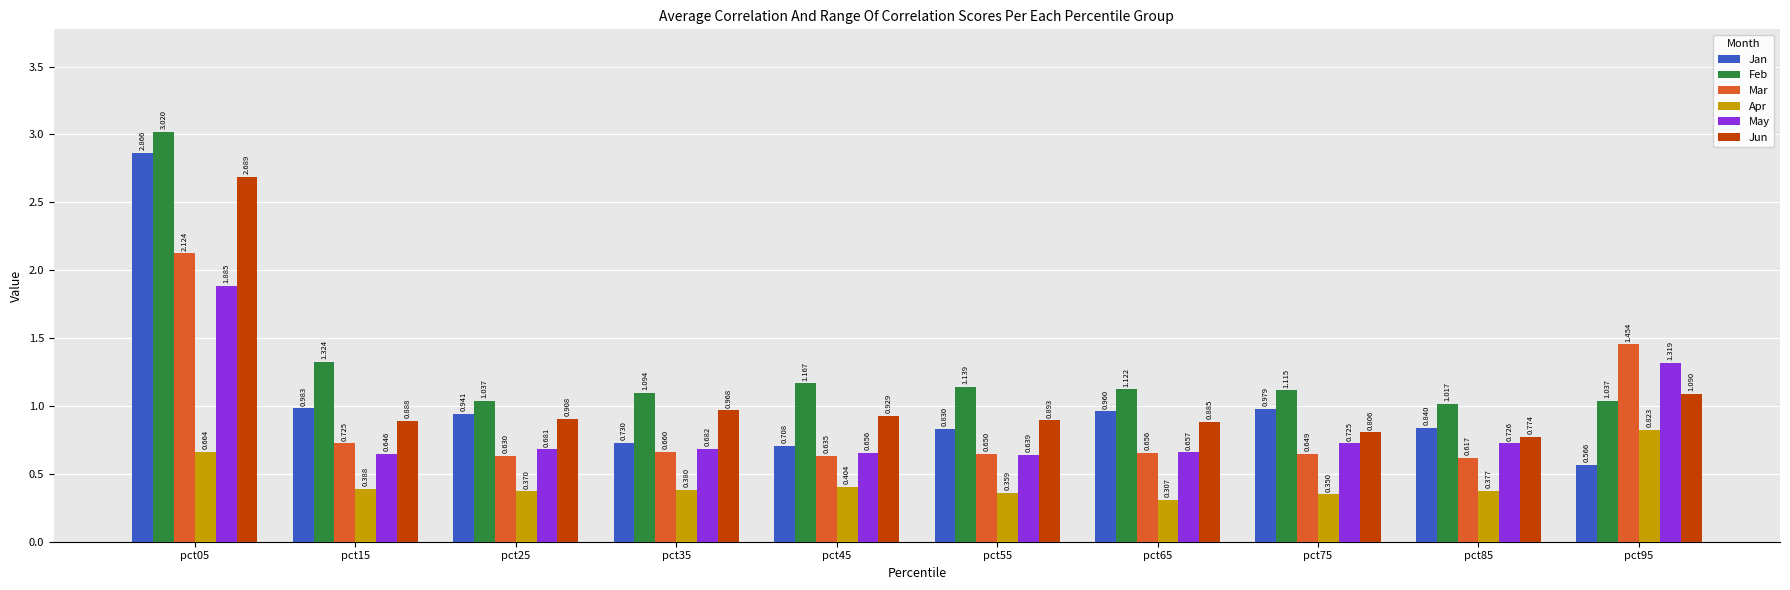

What is the sum of all May values?

8.6